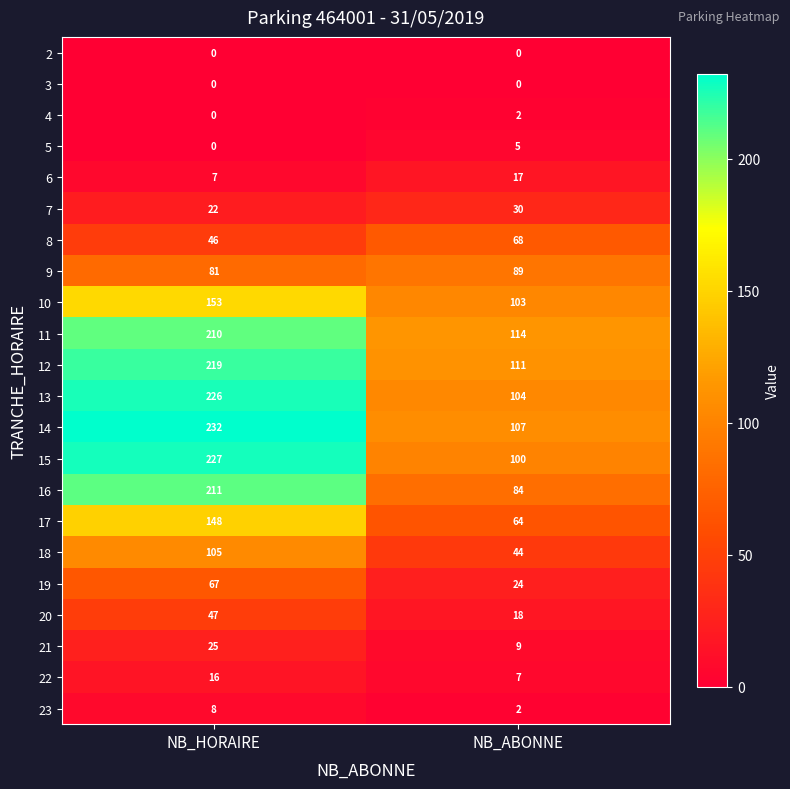

The value of 6 at NB_ABONNE is 26. True or false?

False